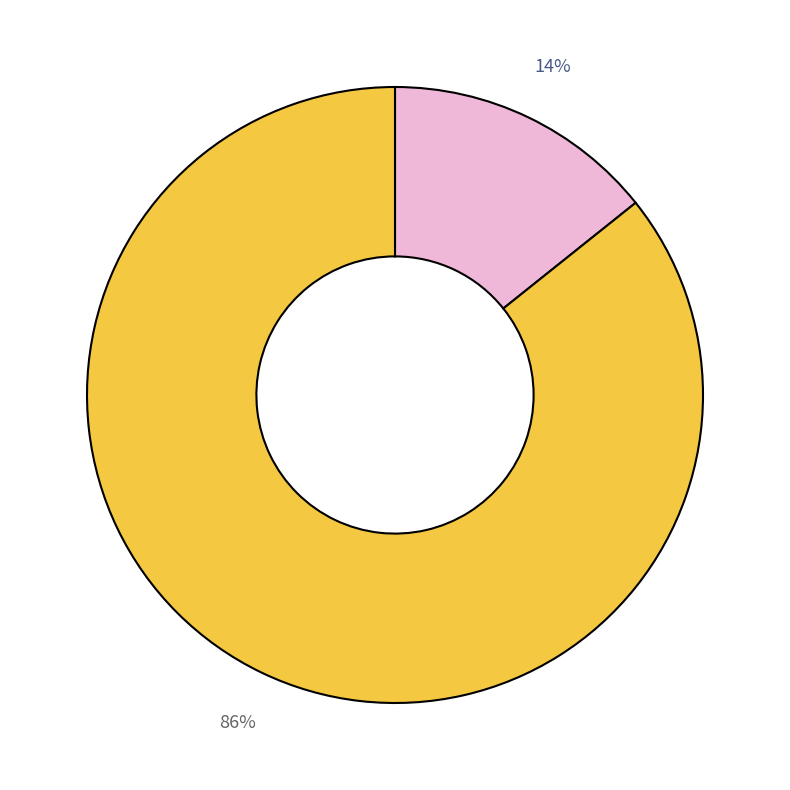

Is there any slice that represents more than half of the pie?

Yes